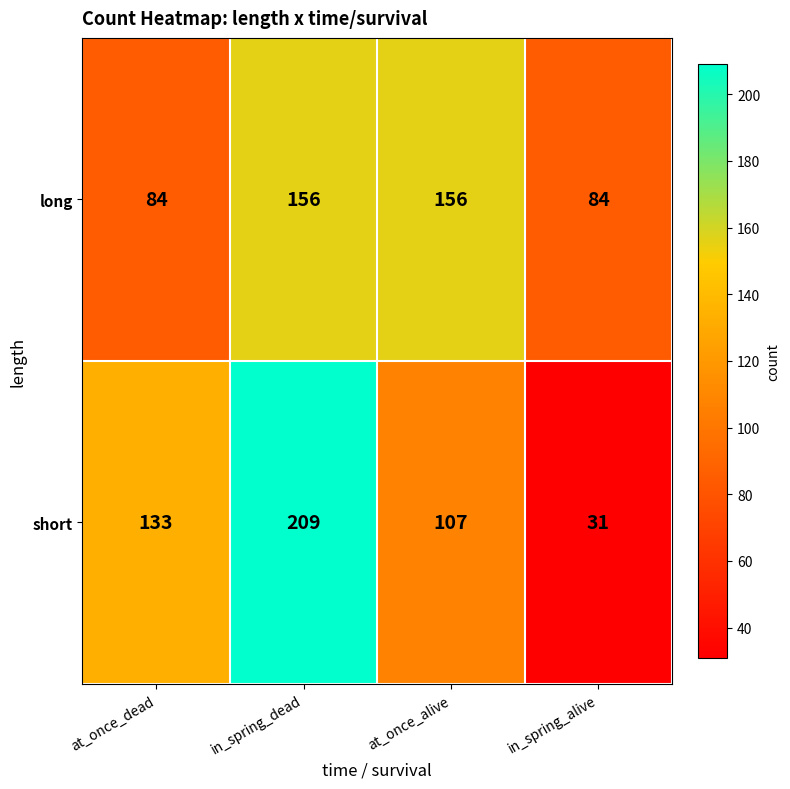

Between at_once_dead and in_spring_dead, which series saw the biggest shift?

short